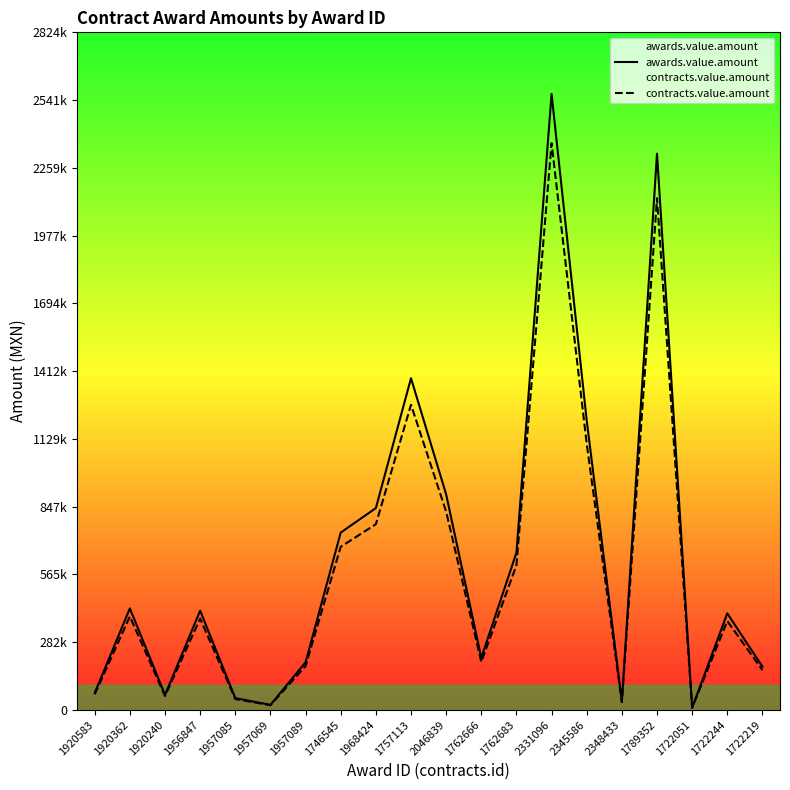

True or false: awards.value.amount and contracts.value.amount intersect in this chart.

False